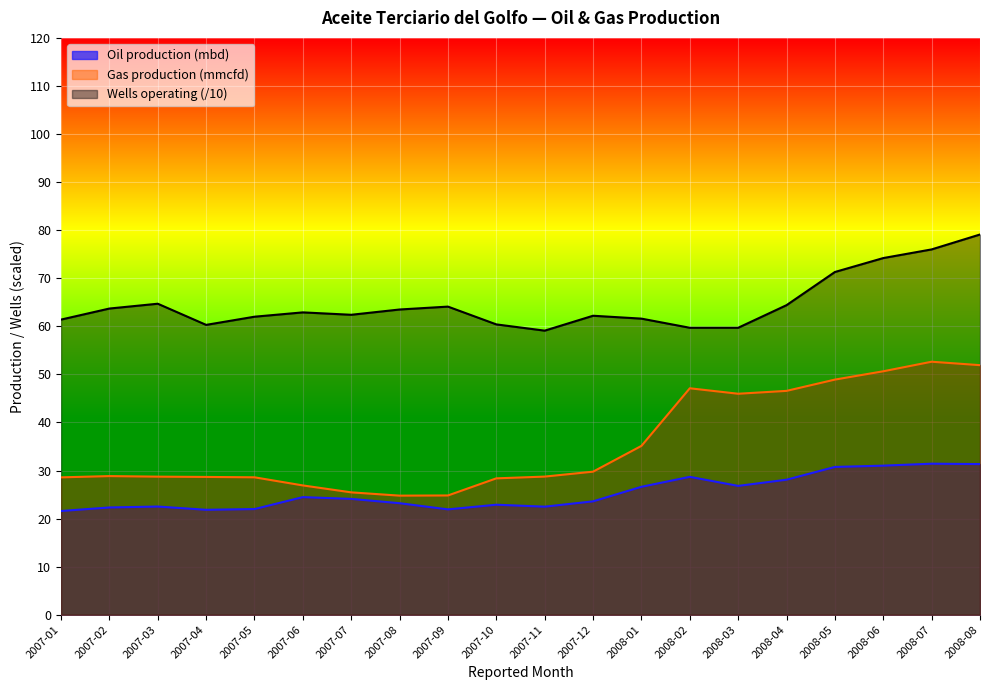

Is the value of Gas production (mmcfd) at 2008-02 greater than the value of Oil production (mbd) at 2007-02?

Yes